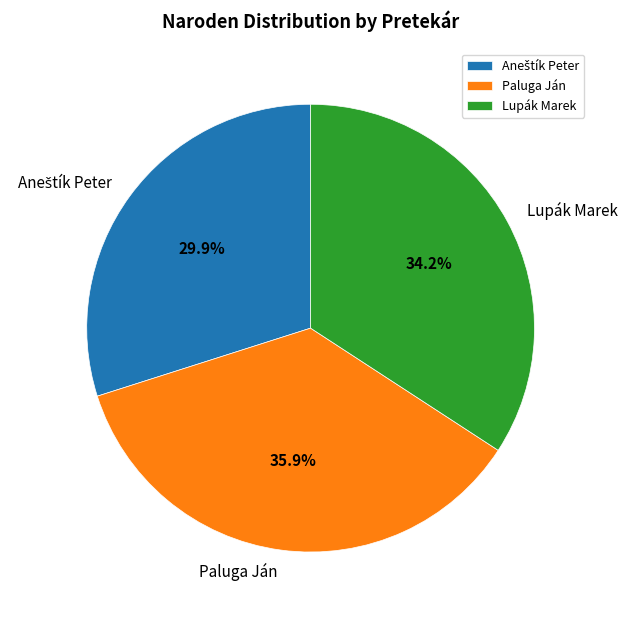

Which category has the biggest portion of the pie?

Paluga Ján